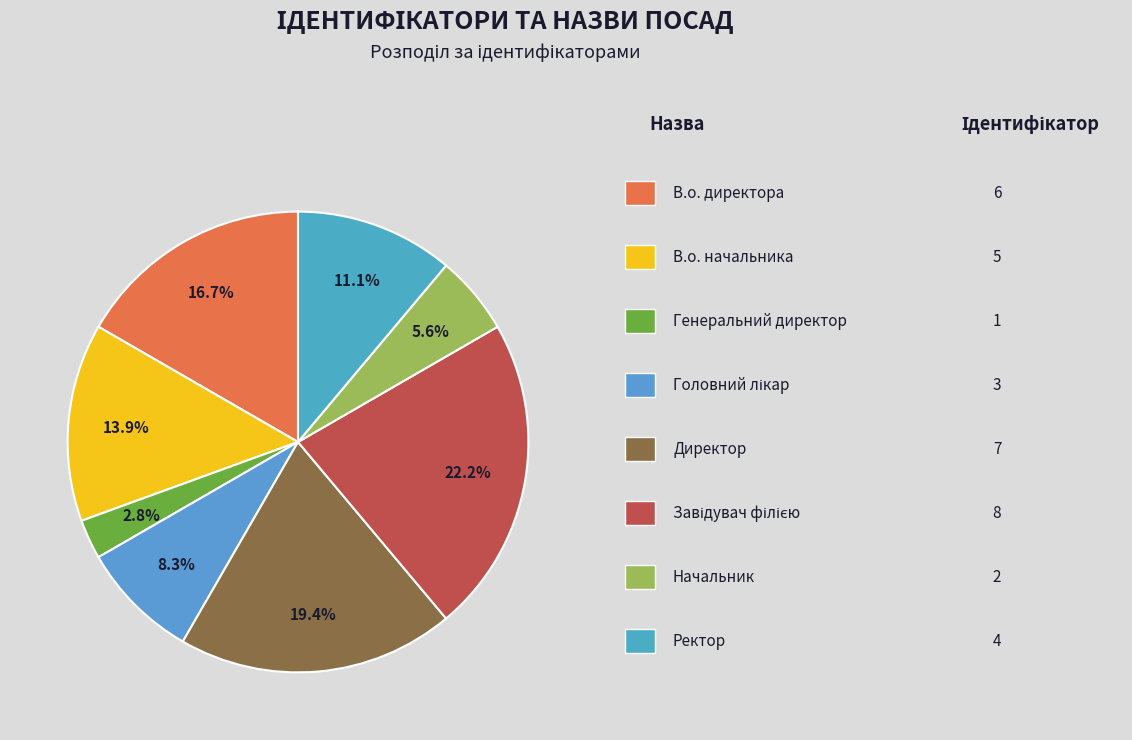

How many slices are in this pie chart?

8